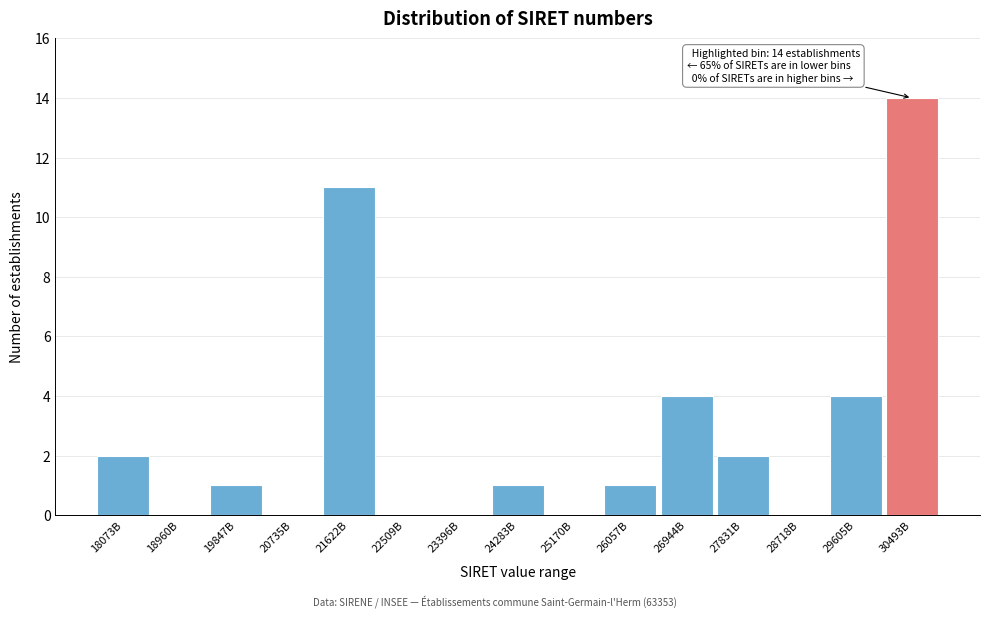

Reading left to right, list all the values displayed in this chart.

18073B=2	18960B=0	19847B=1	20735B=0	21622B=11	22509B=0	23396B=0	24283B=1	25170B=0	26057B=1	26944B=4	27831B=2	28718B=0	29605B=4	30493B=14